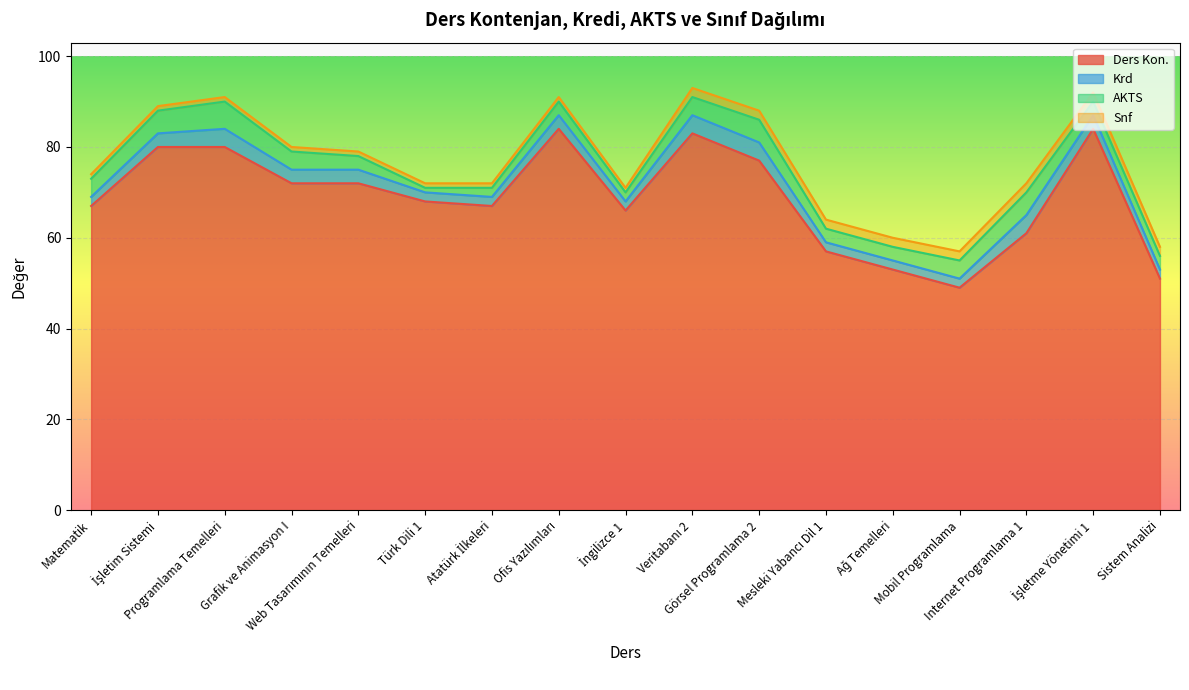

True or false: AKTS has more than 0 interior local peaks.

True